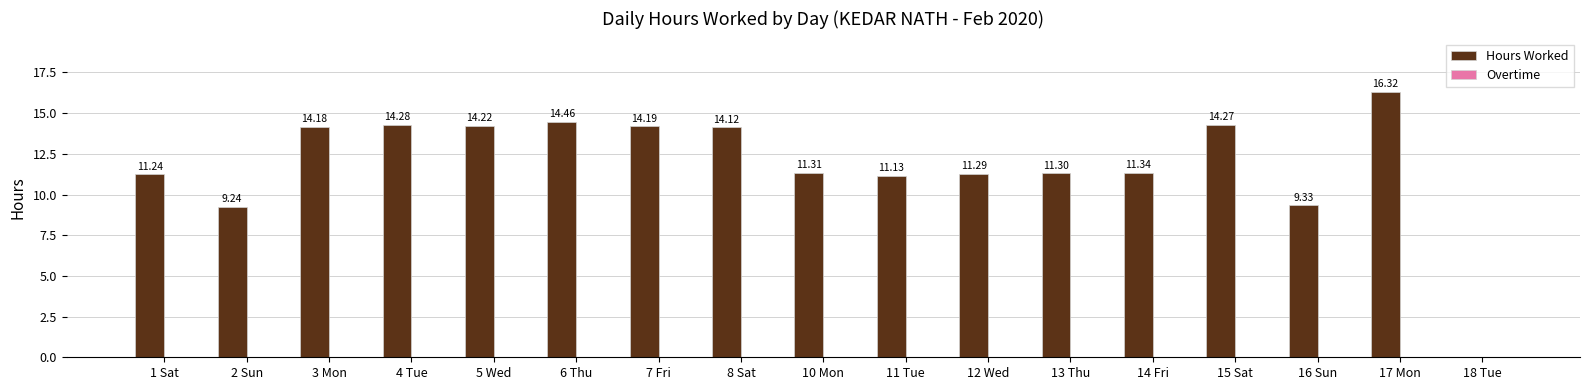

What is the sum of all values?

202.2